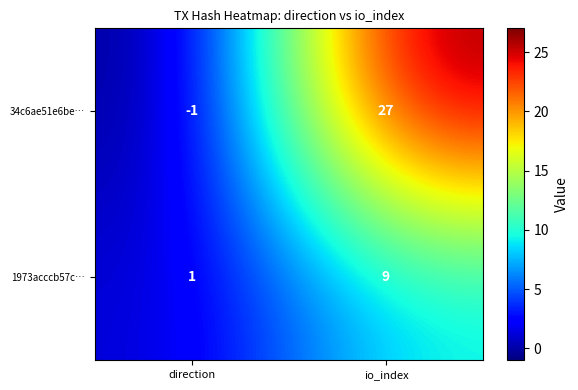

Is it true that 34c6ae51e6be… equals 27 at io_index?

True